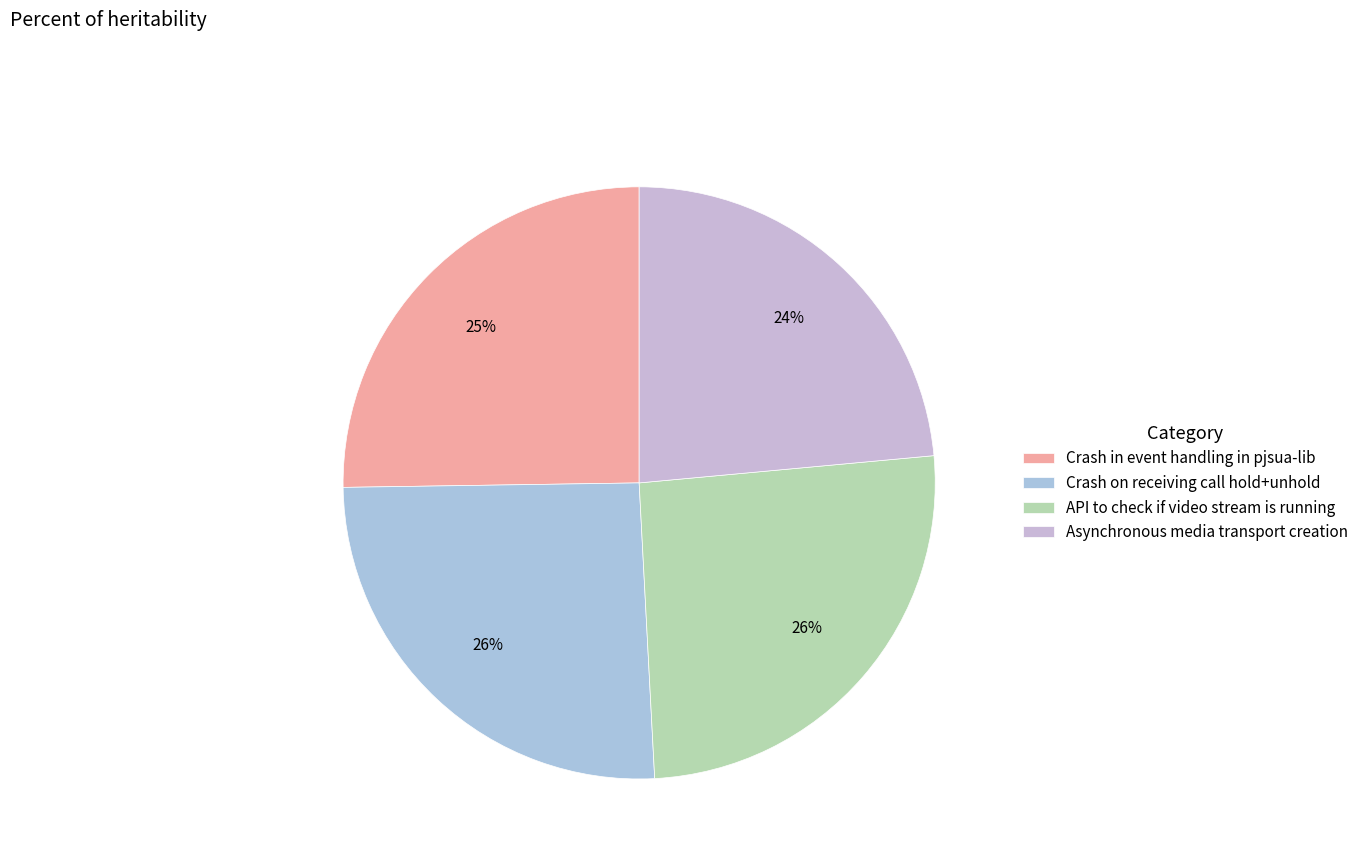

Approximately how many times larger is the value at API to check if video stream is running compared to Crash in event handling in pjsua-lib?

1.0